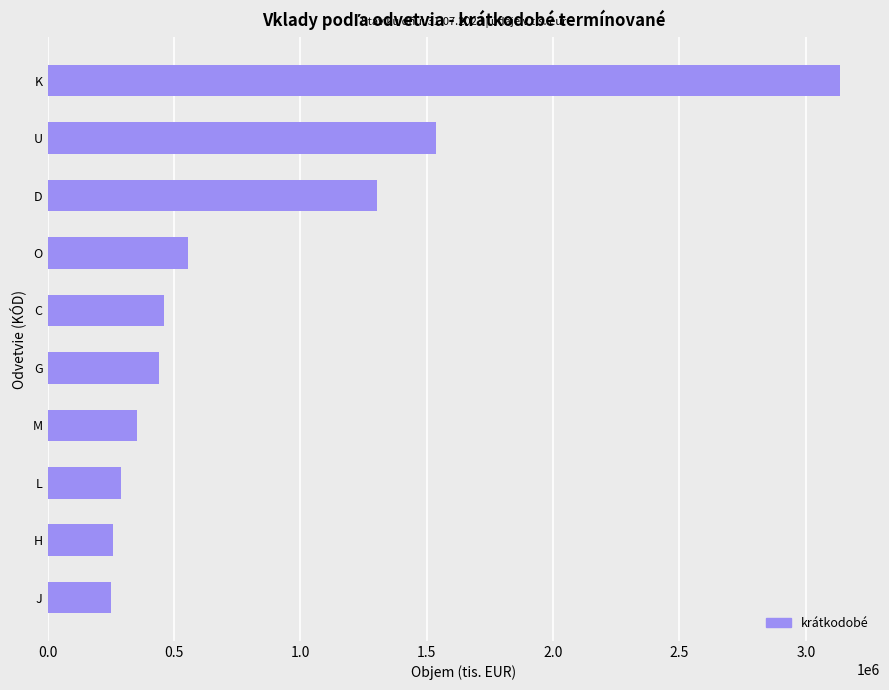

Which has a higher value, L or G?

G